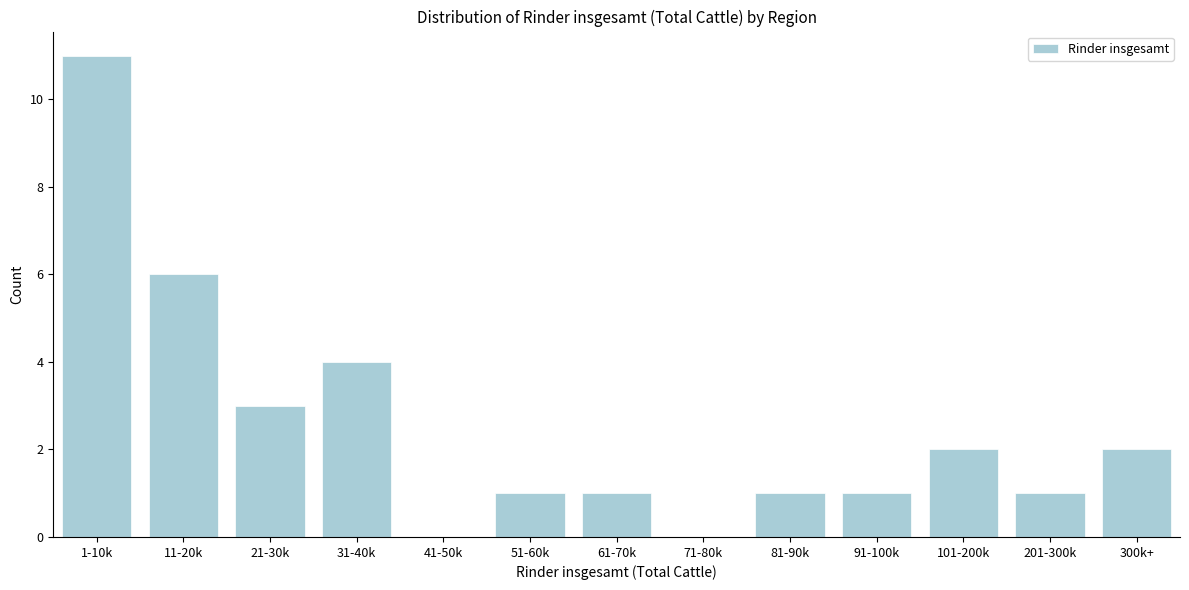

Reading right to left, extract all data points from this chart.

300k+=2	201-300k=1	101-200k=2	91-100k=1	81-90k=1	71-80k=0	61-70k=1	51-60k=1	41-50k=0	31-40k=4	21-30k=3	11-20k=6	1-10k=11